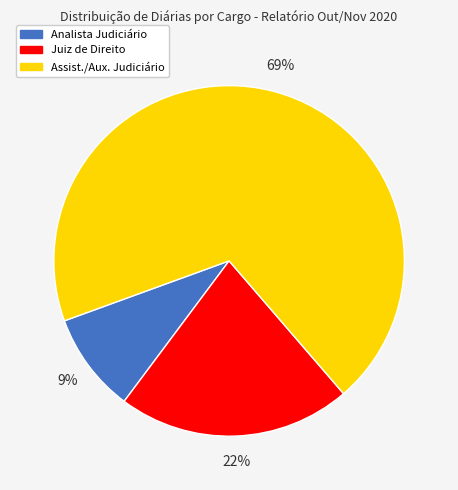

Does any single category account for the majority?

Yes